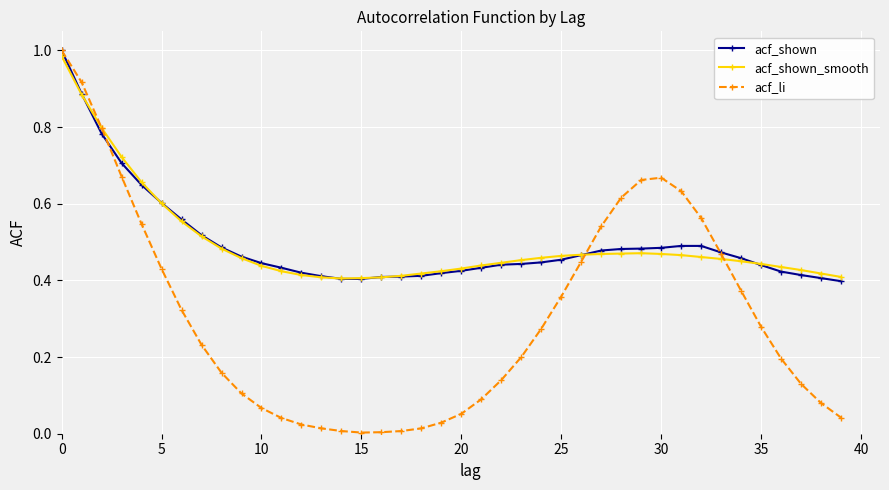

Which series has the largest range (max minus min)?

acf_li